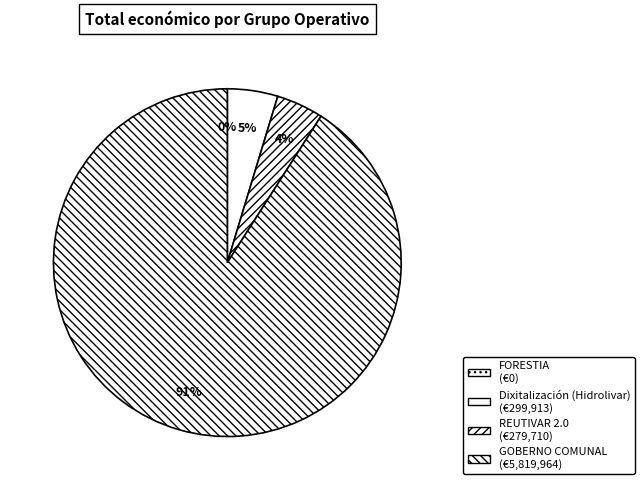

Count the number of slices in the pie.

4